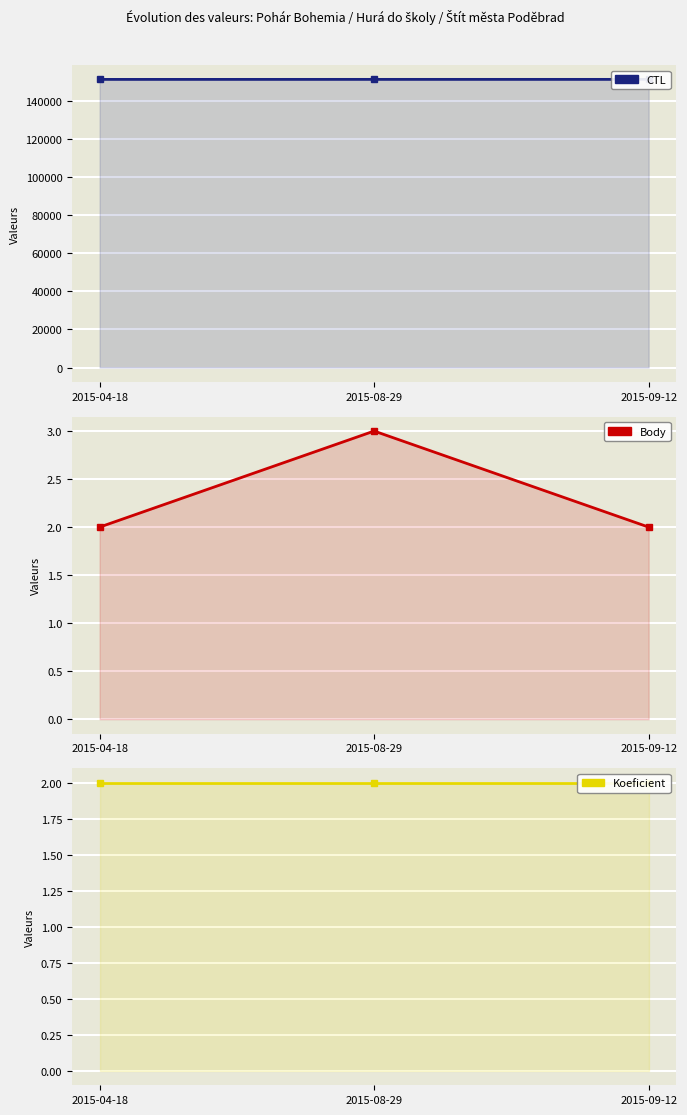

Reading left to right, transcribe all the data shown in this chart.

CTL: 2015-04-18=151202	2015-08-29=151214	2015-09-12=151215
Body: 2015-04-18=2	2015-08-29=3	2015-09-12=2
Koeficient: 2015-04-18=2	2015-08-29=2	2015-09-12=2